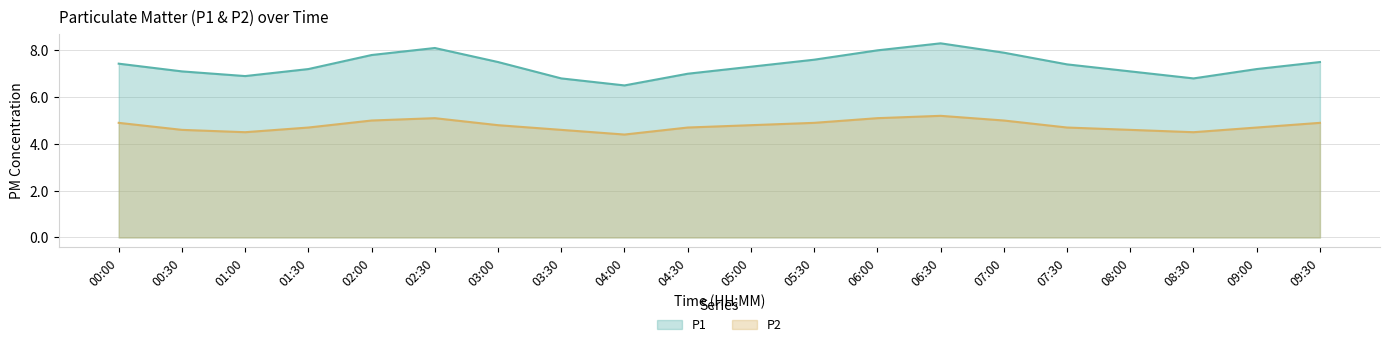

How many lines are shown in the chart?

2